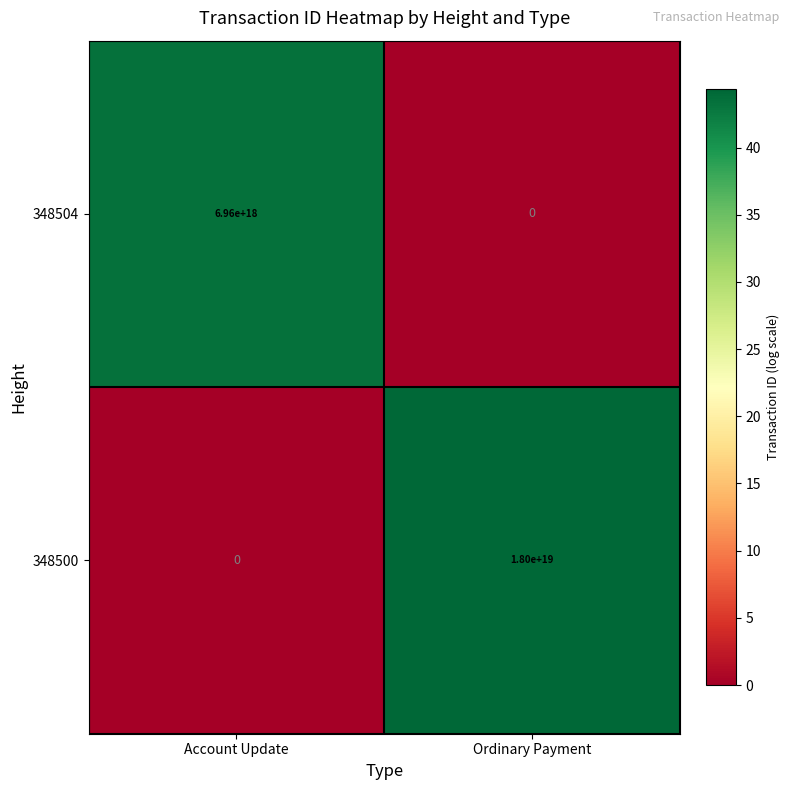

The 348500 series shows 0 at Account Update. True or false?

True